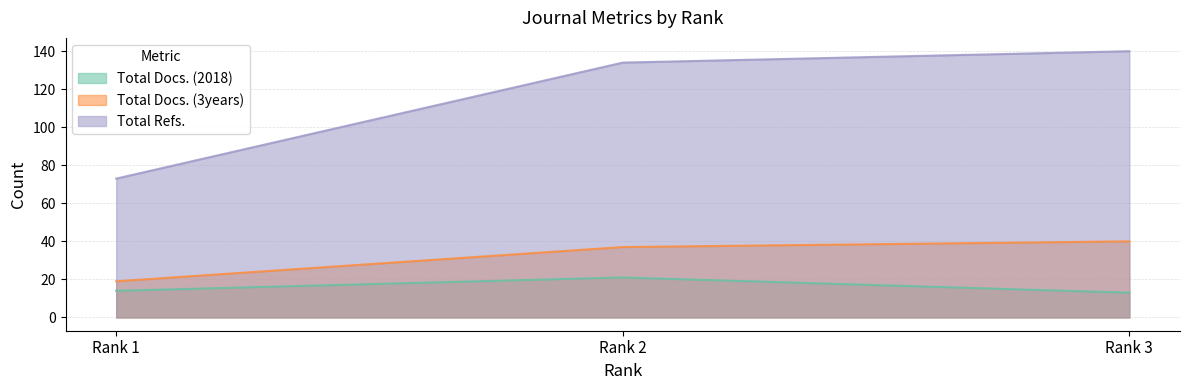

Reading left to right, extract all data points from this chart.

Total Docs. (2018): 14	21	13
Total Docs. (3years): 19	37	40
Total Refs.: 73	134	140